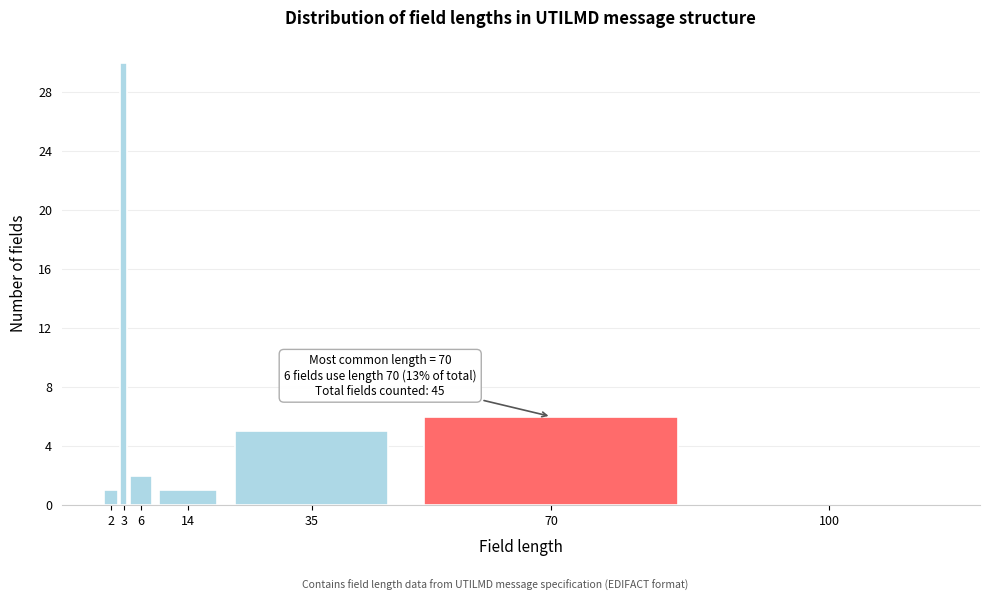

Reading right to left, what are all the values shown in this chart?

100=0	70=6	35=5	14=1	6=2	3=30	2=1